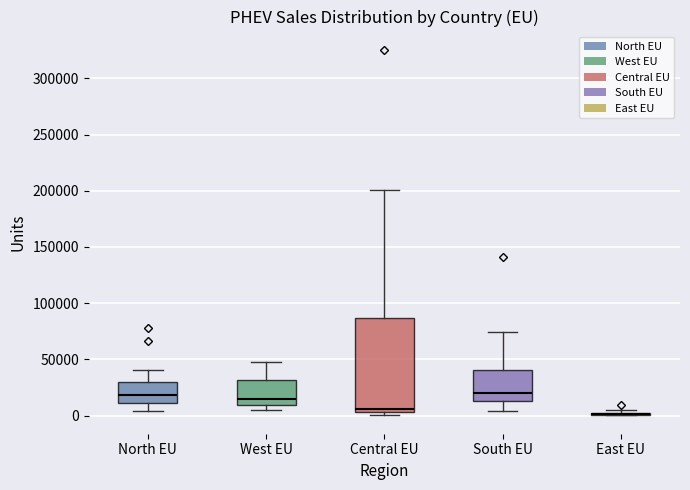

Which box is the tallest, from its lower edge to its upper edge?

Central EU